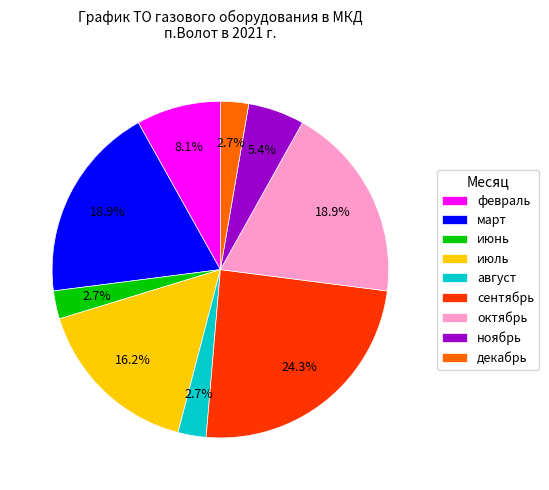

Approximately how many times larger is the value at март compared to ноябрь?

3.5